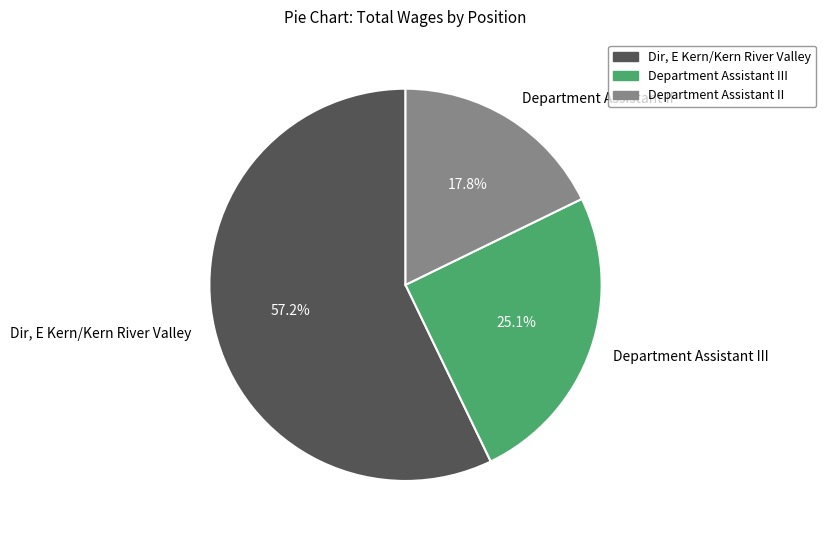

What percentage is the Department Assistant II slice, to the nearest percent?

18%